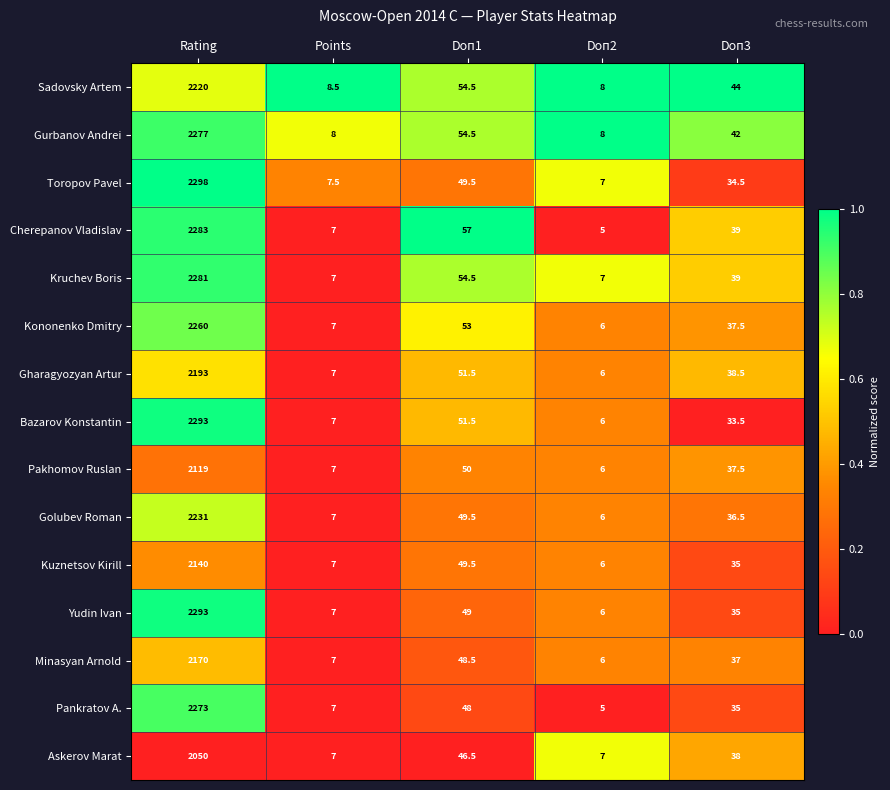

What is the sum of all Askerov Marat values?

2148.5